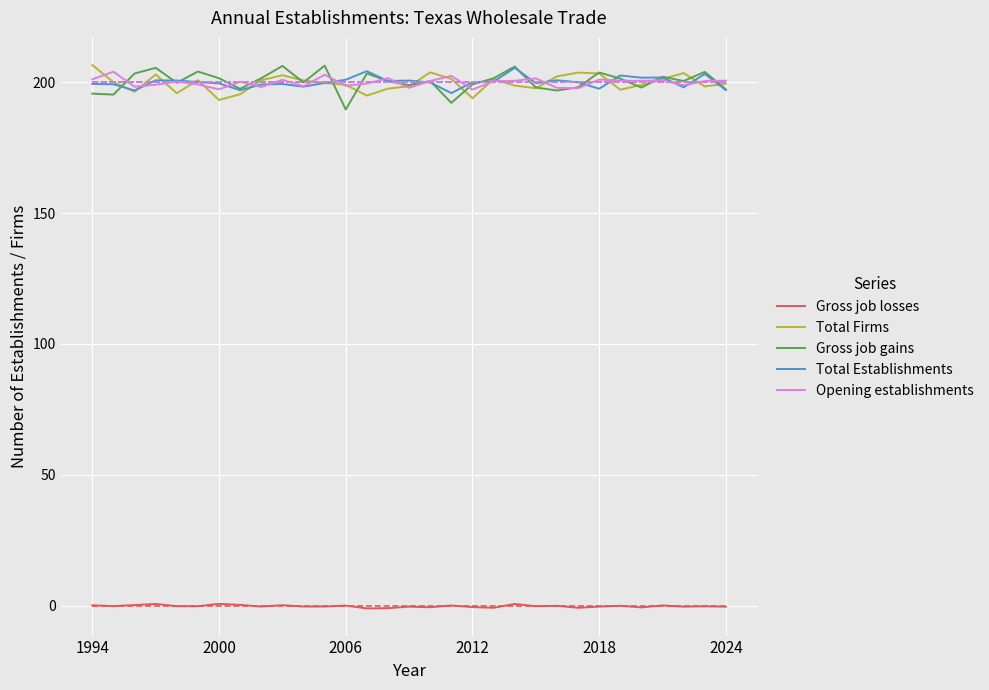

True or false: Gross job losses and Total Firms cross at least once.

False